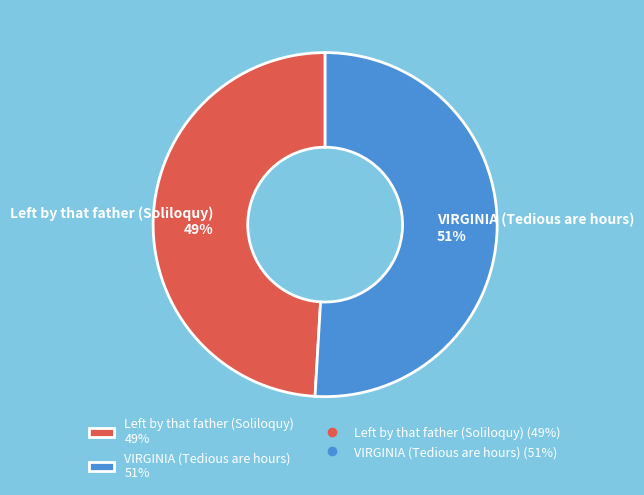

How many slices are in this pie chart?

2